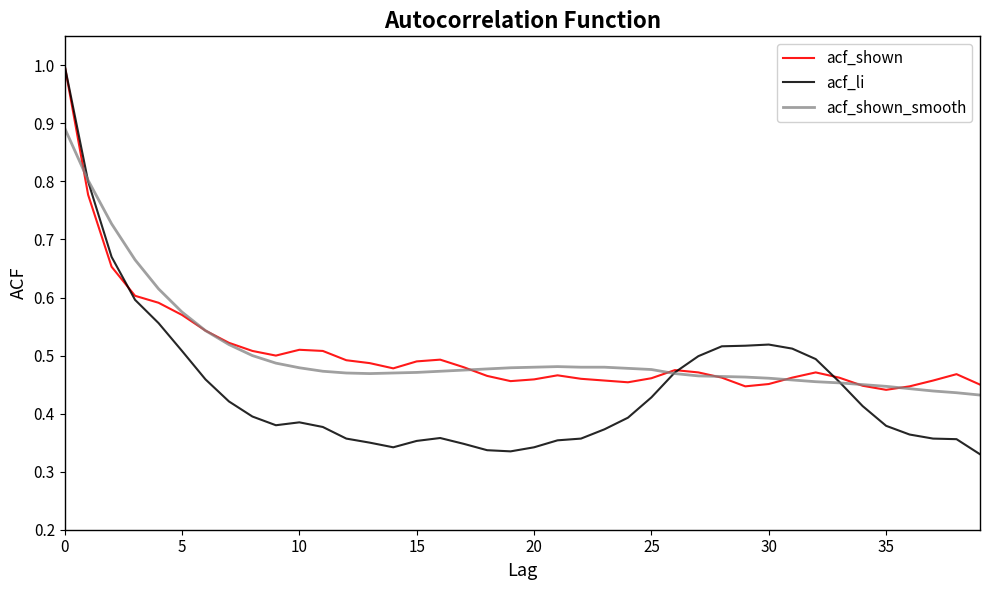

Which series has the widest spread of values?

acf_li